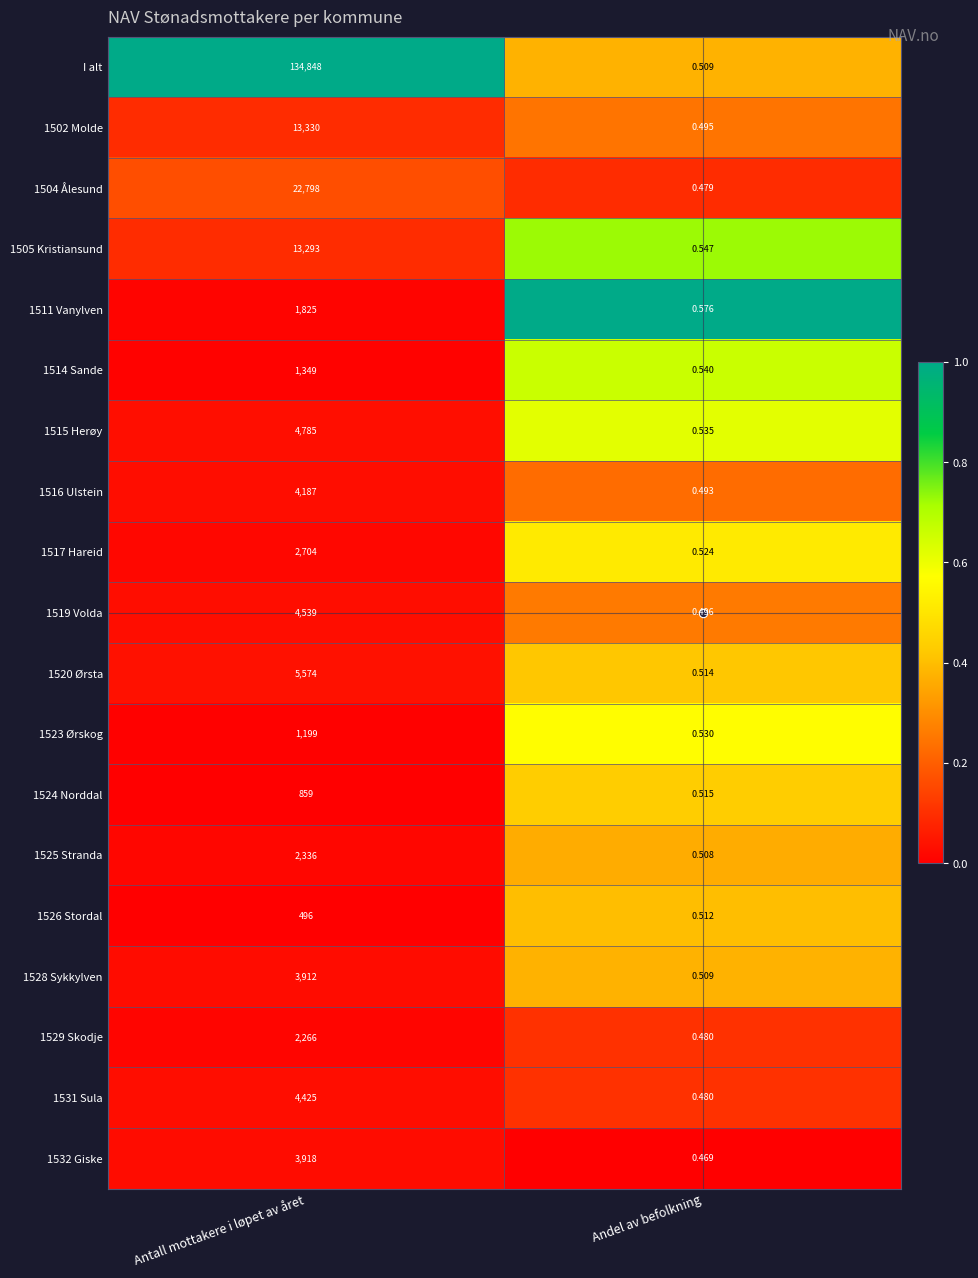

At which label is 1528 Sykkylven closest to 1956?

Andel av befolkning